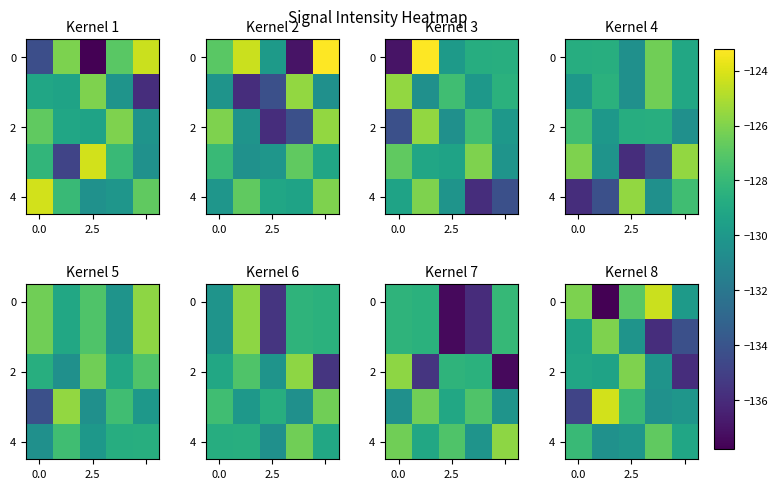

What is the spread (max minus min) of values at 4?

6.7